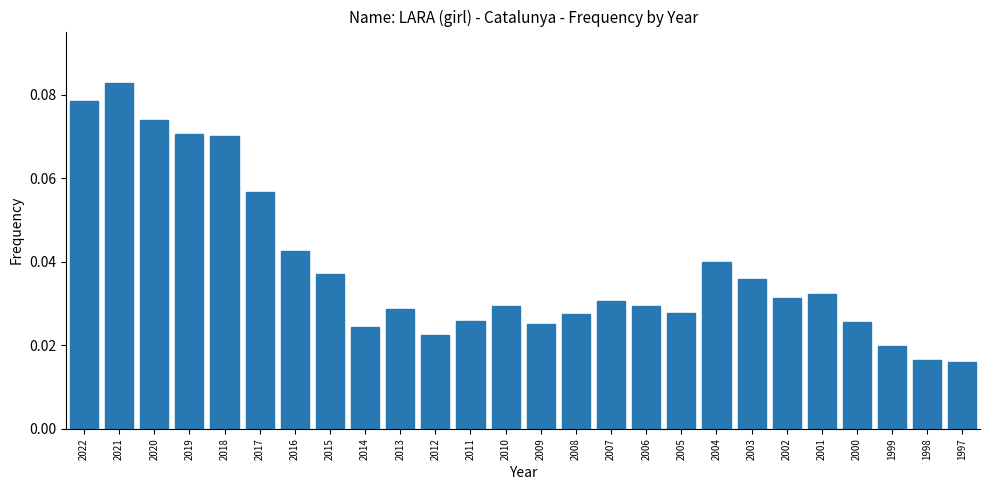

What is the sum of all values?

1.0